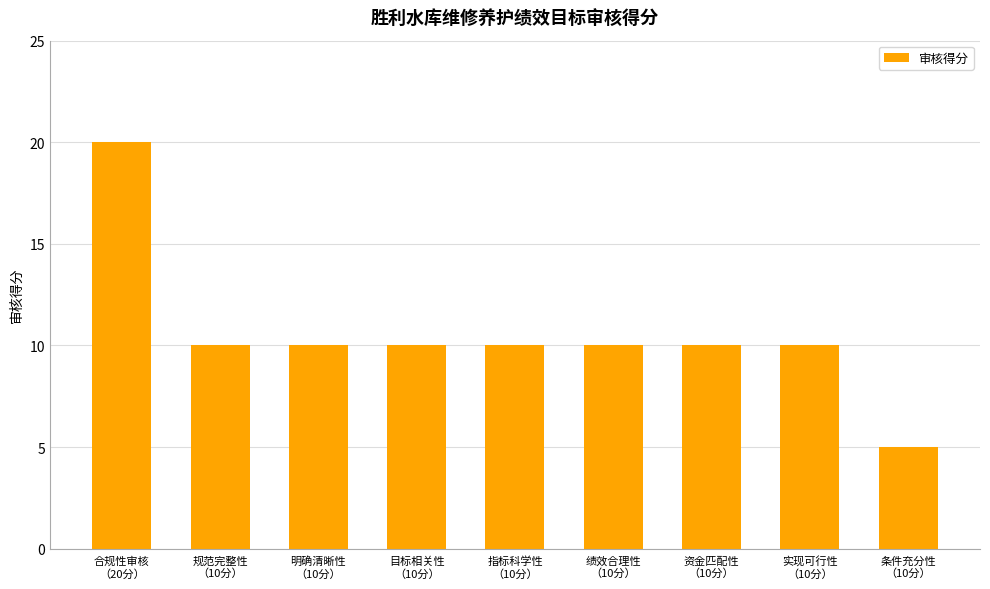

What is the maximum value shown in the chart?

20